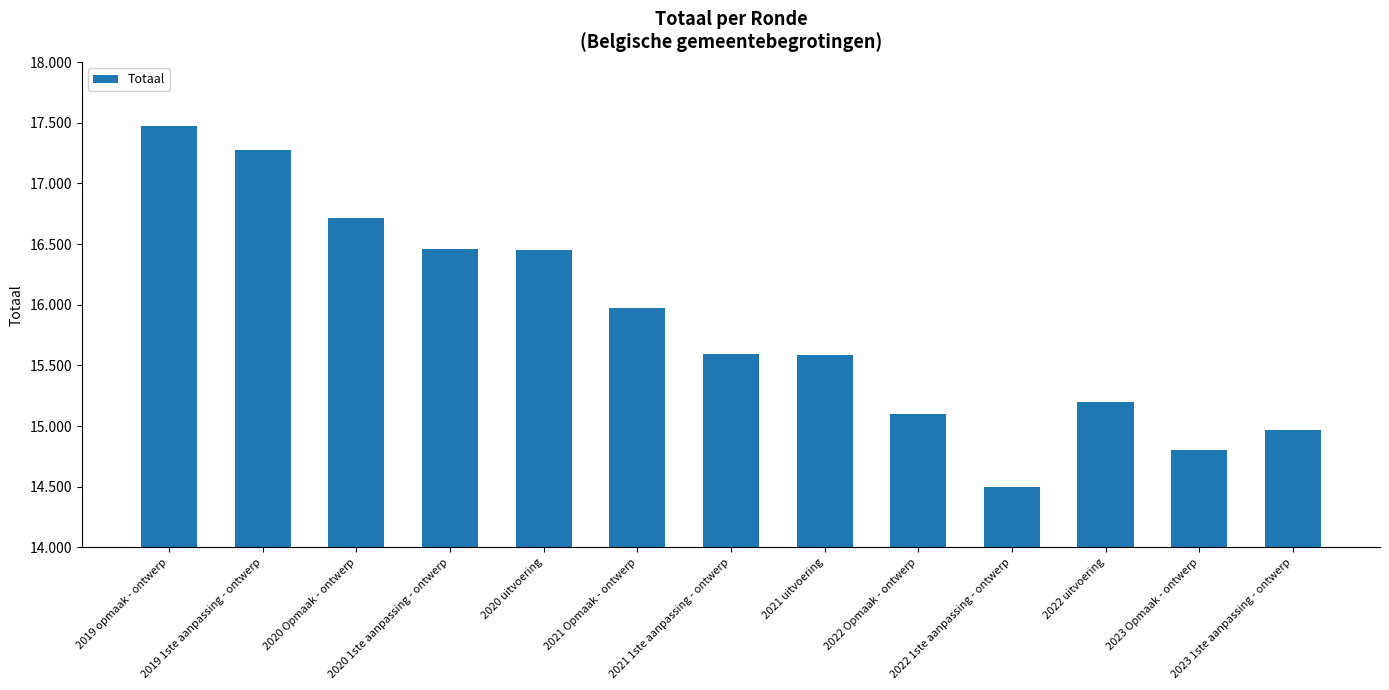

Where does the data first go above 15594?

2019 opmaak - ontwerp